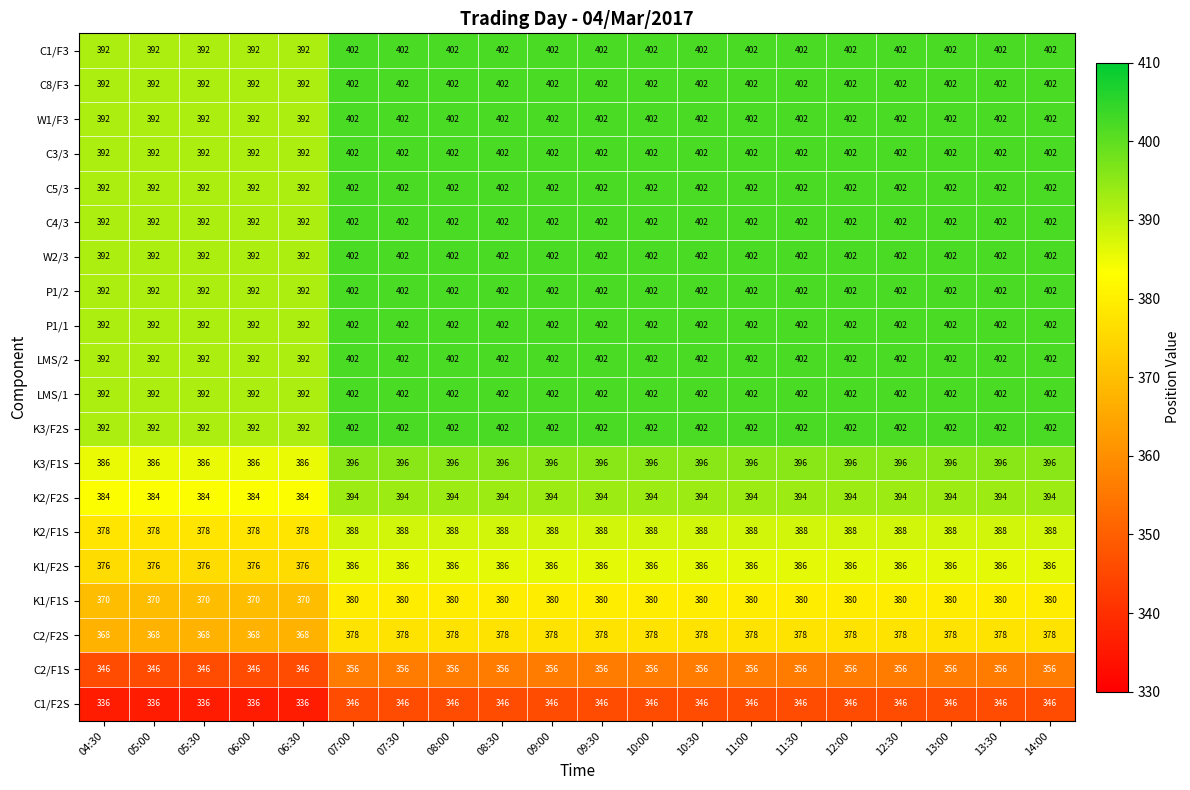

What is the difference between the C8/F3 values at 05:00 and 08:30?

10